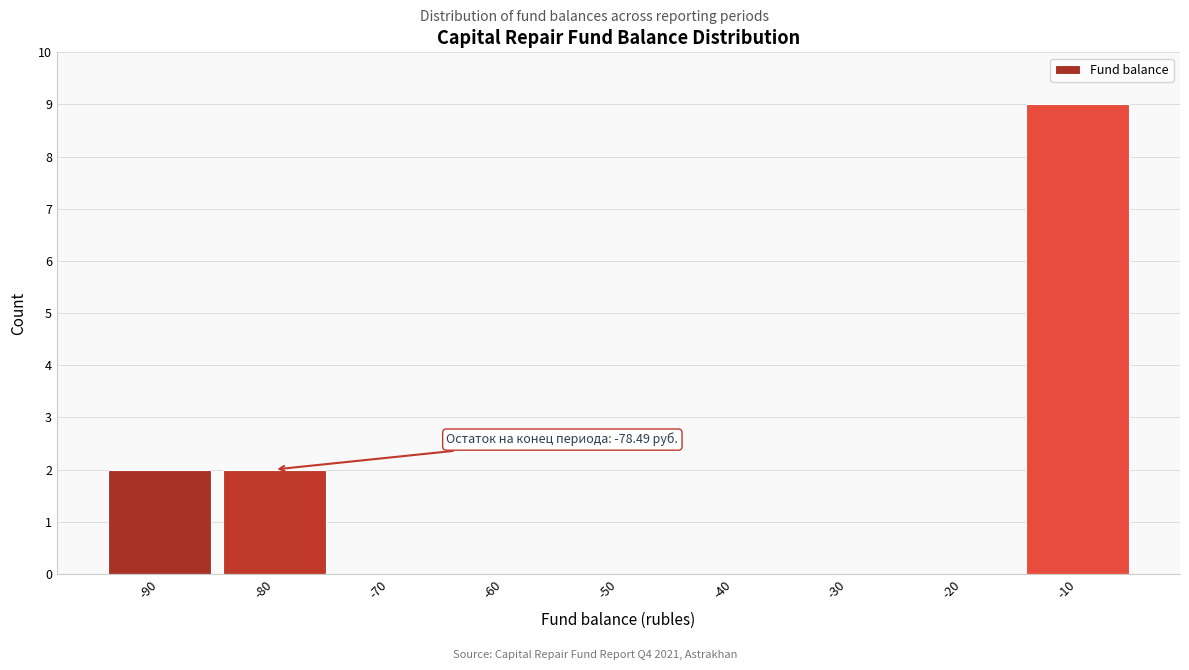

Reading left to right, list all the values displayed in this chart.

-90=2	-80=2	-70=0	-60=0	-50=0	-40=0	-30=0	-20=0	-10=9